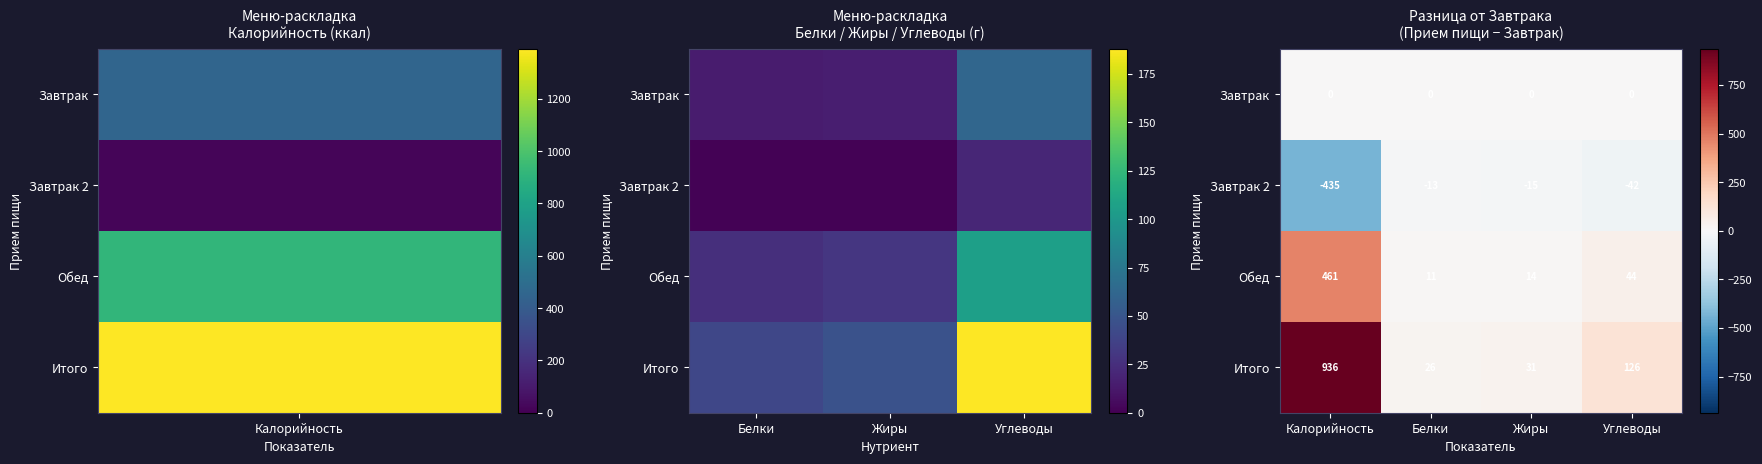

What is the spread (max minus min) of values at Белки?

39